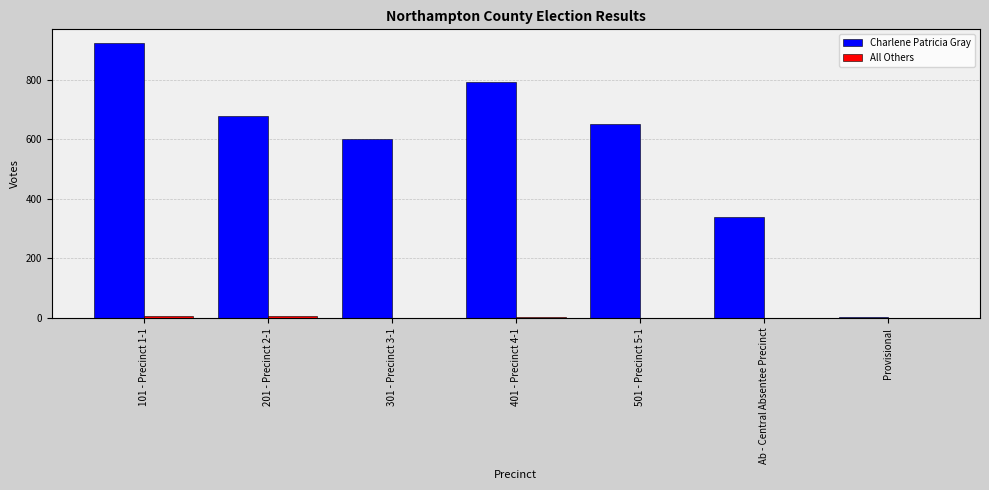

How many distinct data groups are displayed?

2